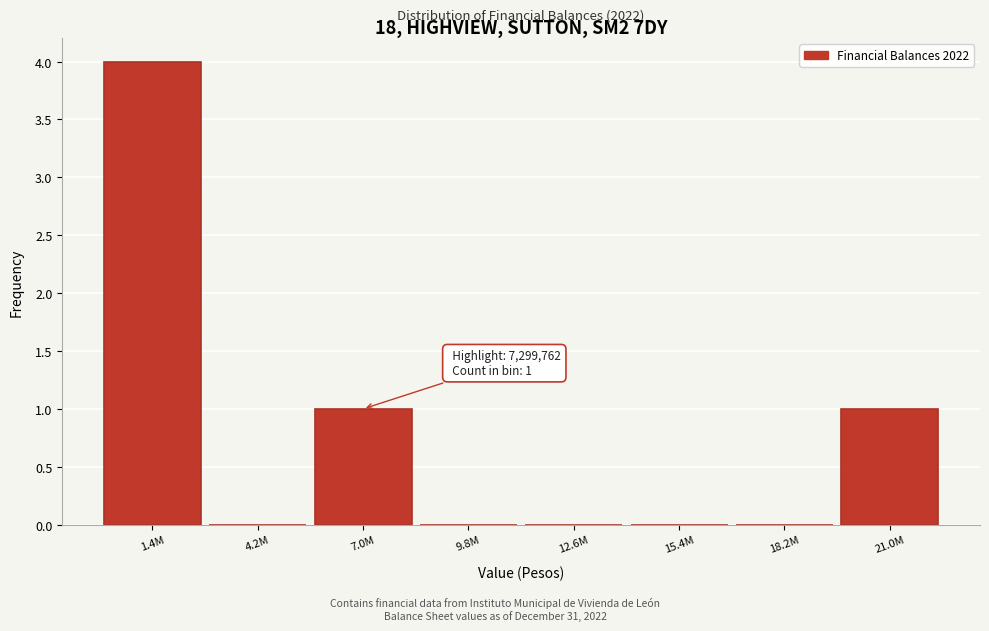

Reading left to right, list all the values displayed in this chart.

1.4M=4	4.2M=0	7.0M=1	9.8M=0	12.6M=0	15.4M=0	18.2M=0	21.0M=1